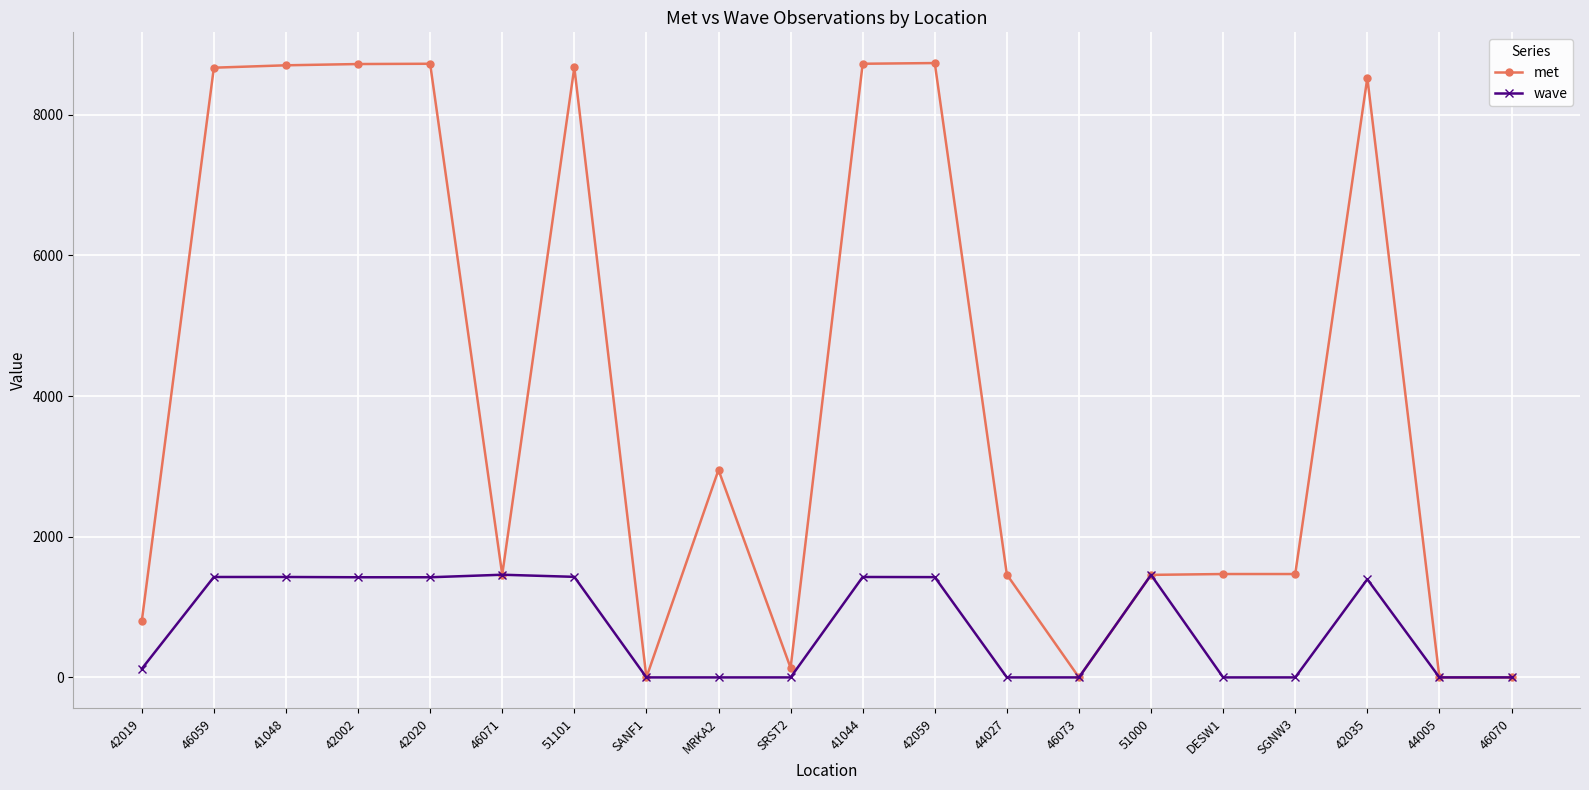

True or false: met has more than 0 interior local peaks.

True